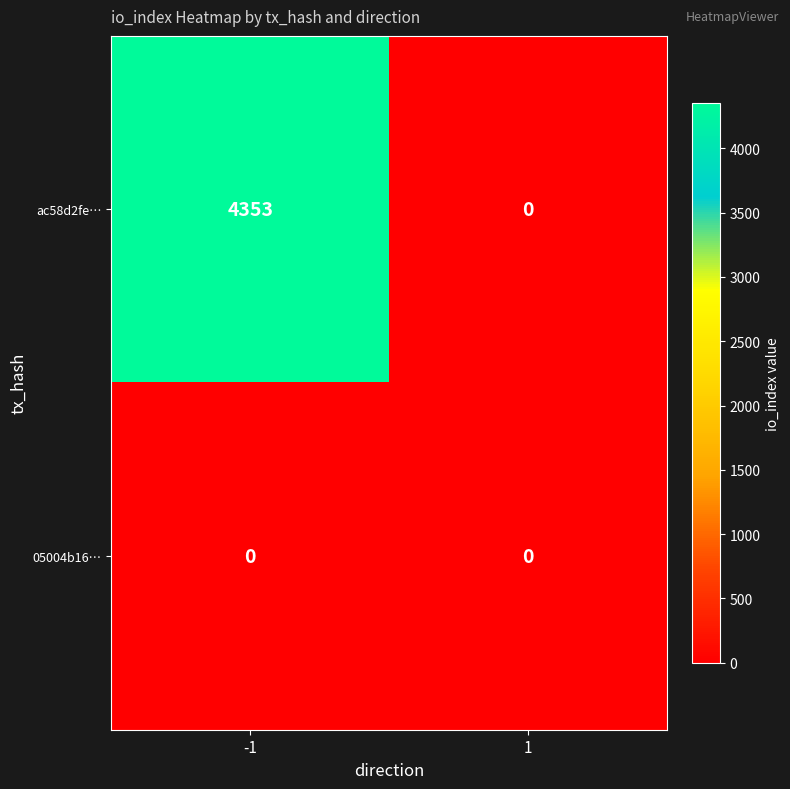

Rank the series by their average value, from highest to lowest.

ac58d2fe…, 05004b16…